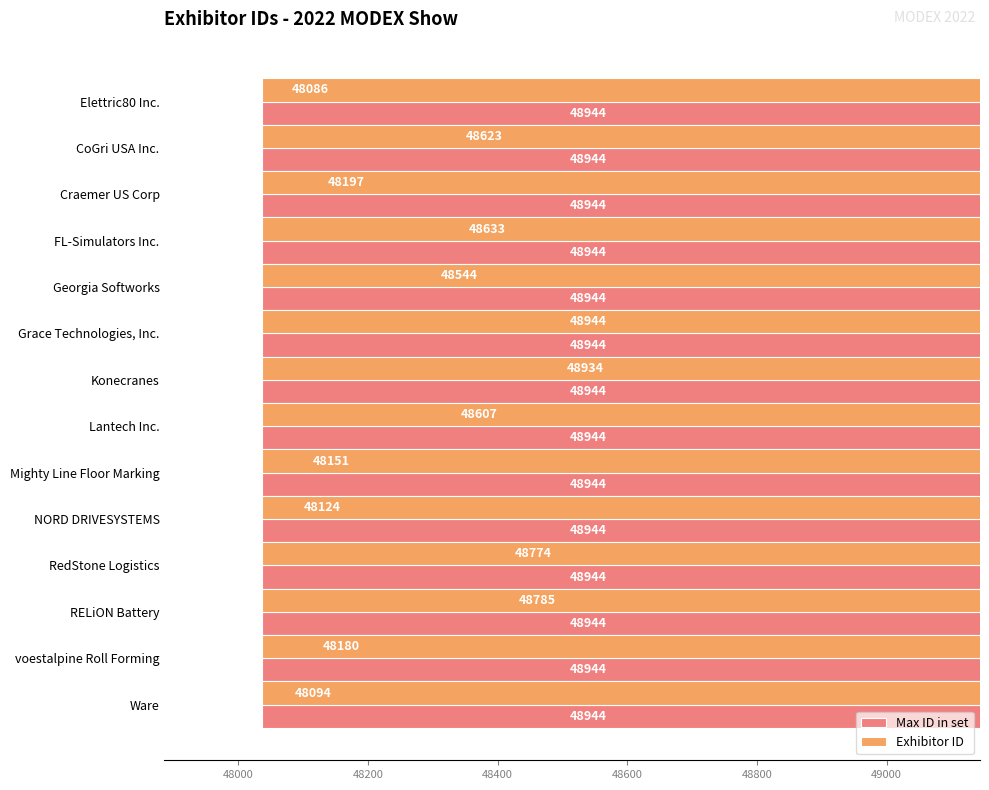

Which series has the widest spread of values?

Exhibitor ID